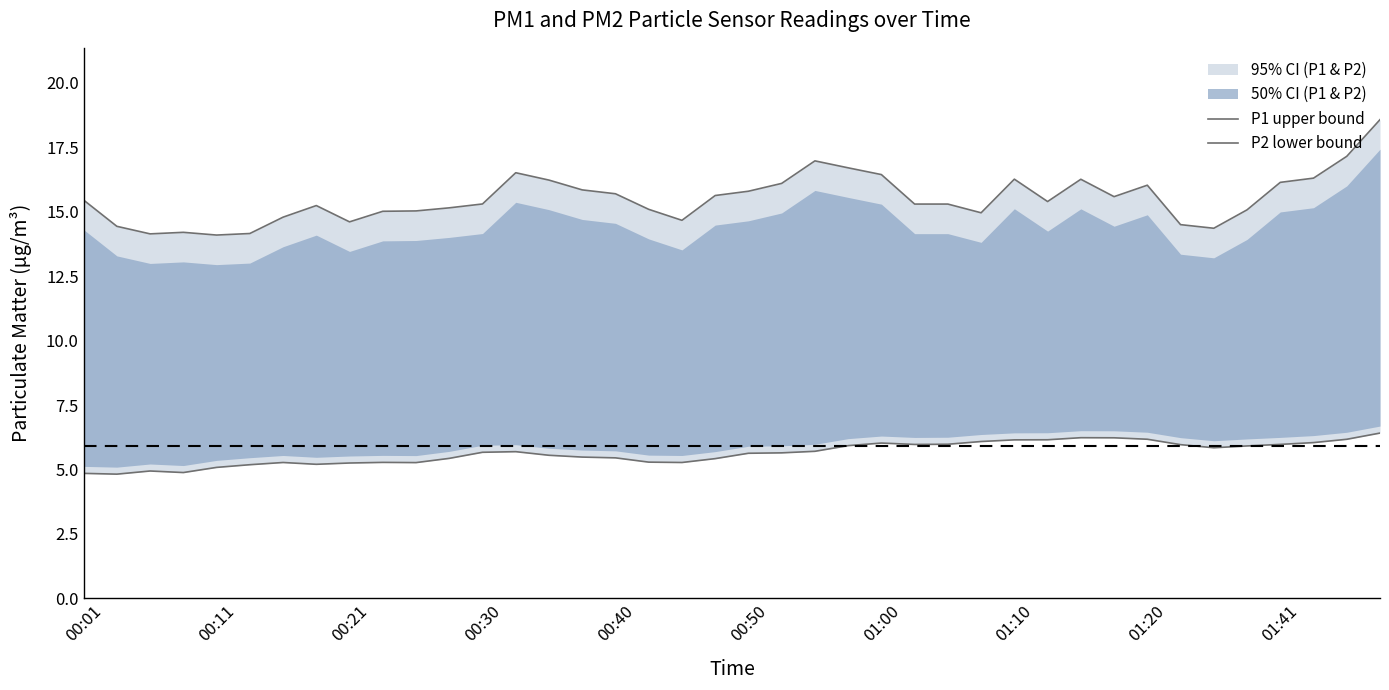

What is the sum of the P1 upper bound values at 01:00 and 16?

30.5